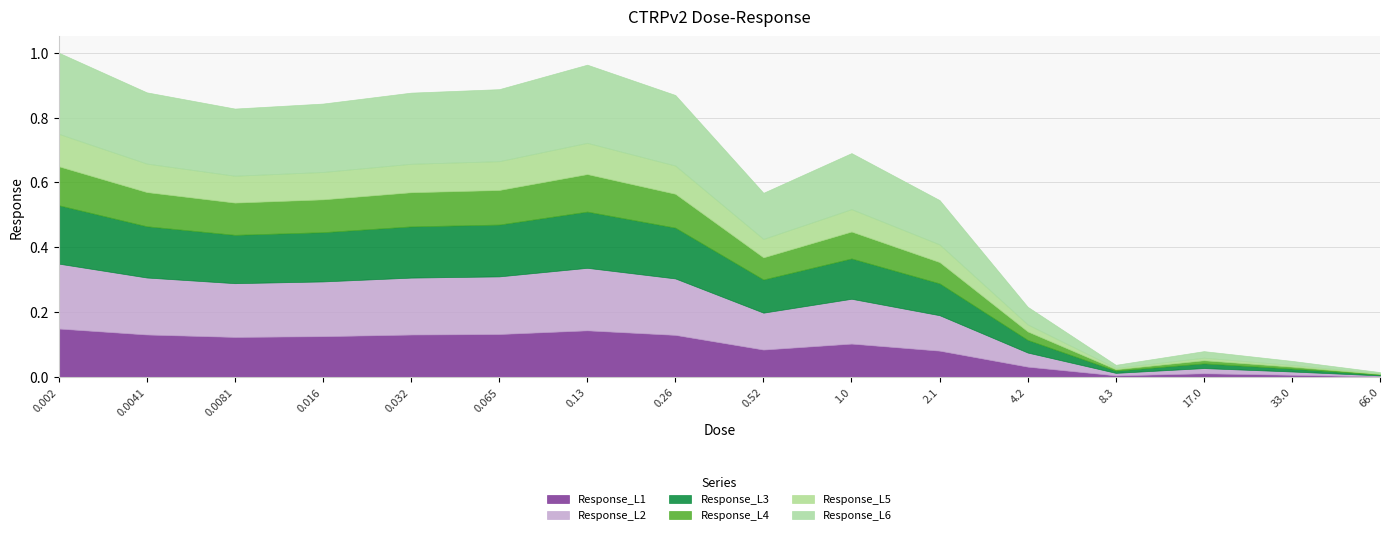

At which category does the chart reach its minimum across all series?

66.0